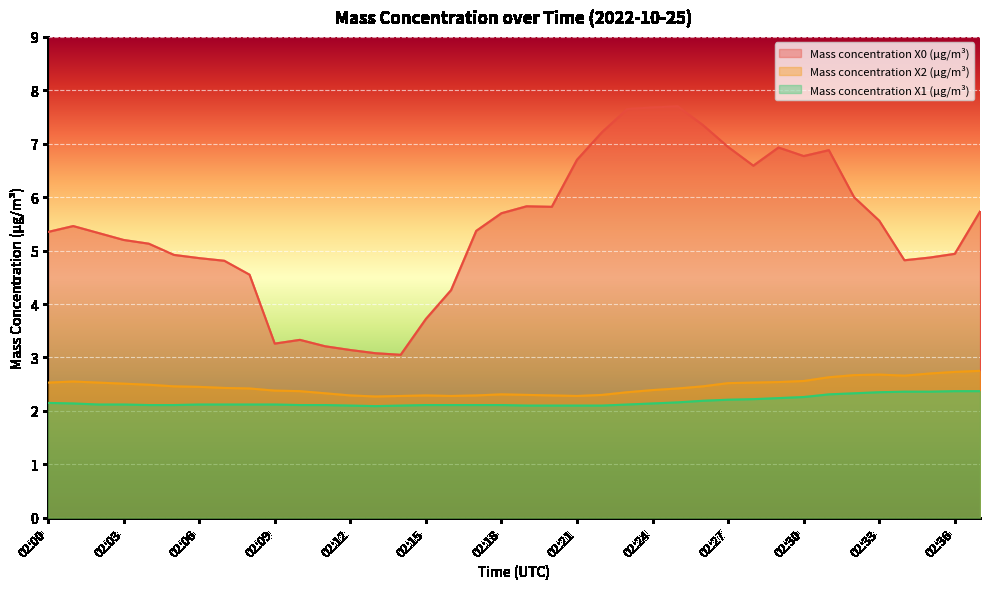

List the series in order of their peak value, lowest first.

Mass concentration X1 (μg/m³), Mass concentration X2 (μg/m³), Mass concentration X0 (μg/m³)